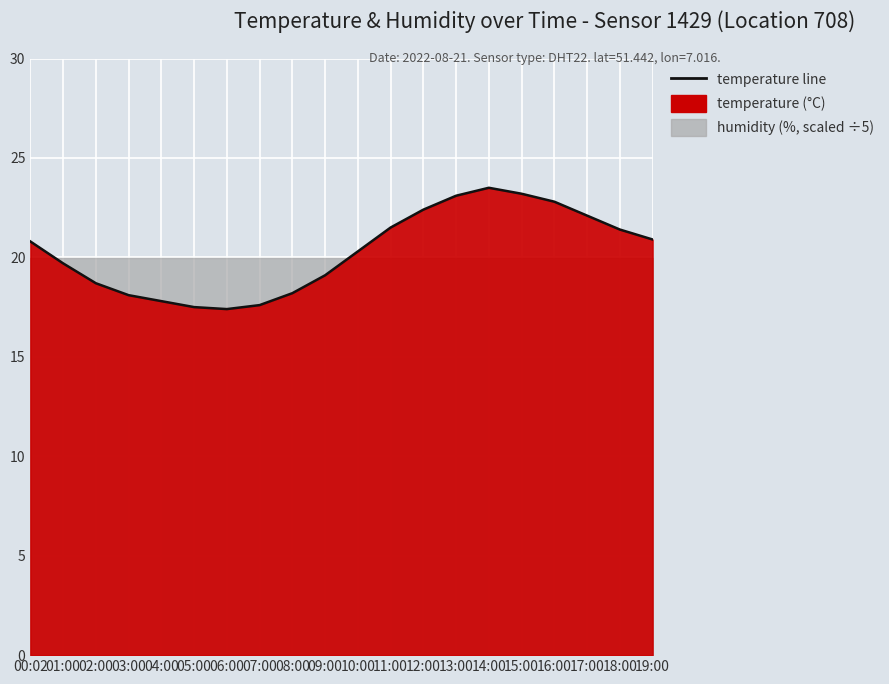

At which category does the data reach its first local peak?

14:00